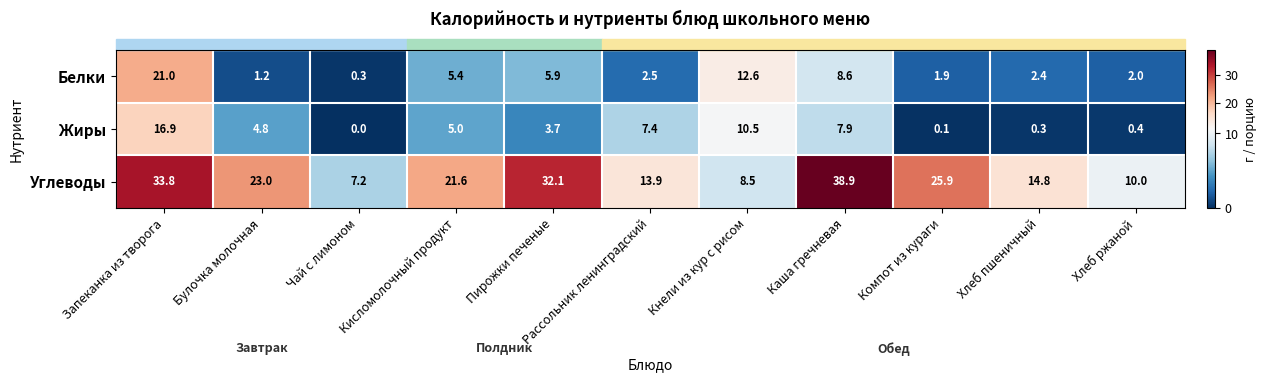

What is the total value across all series at Каша гречневая?

55.4